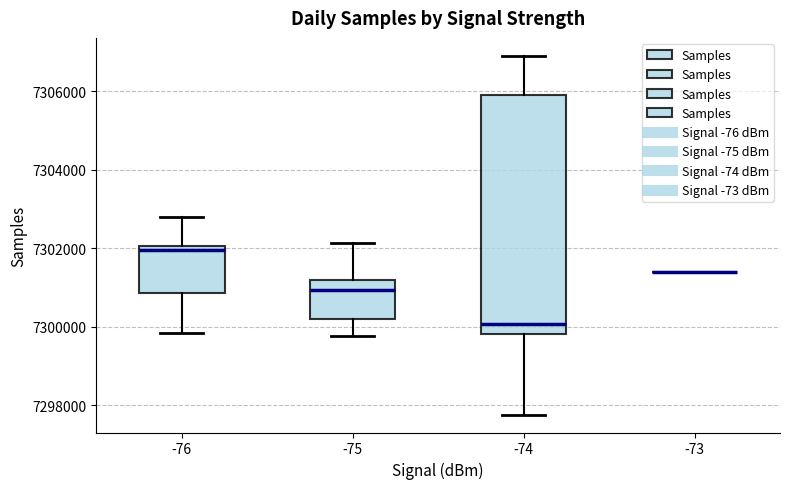

Reading left to right, transcribe this box plot: for each box, give where its median line is, the range the box spans, and where its two whiskers end, as read against the y-axis. The values are not printed on the chart, so give them approximately, as read against the axis.

-76: median 7302000 (just below the box's upper edge), box 7300800 to 7302000, whiskers 7299800 to 7302800
-75: median 7301000, box 7300200 to 7301200, whiskers 7299800 to 7302200
-74: median 7300000, box 7299800 to 7306000, whiskers 7297800 to 7307000
-73: box collapsed to a line at 7301400, whiskers 7301400 to 7301400